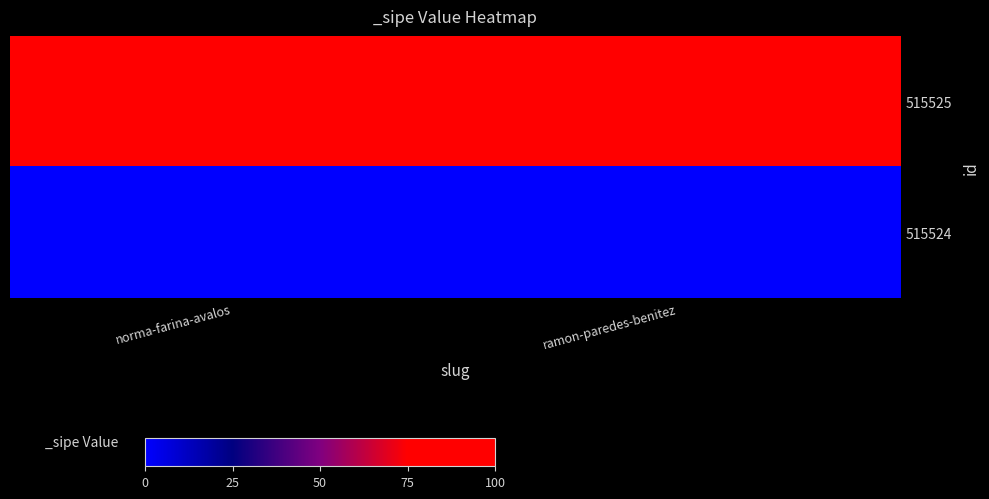

At which category is the sum across all series the highest?

norma-farina-avalos